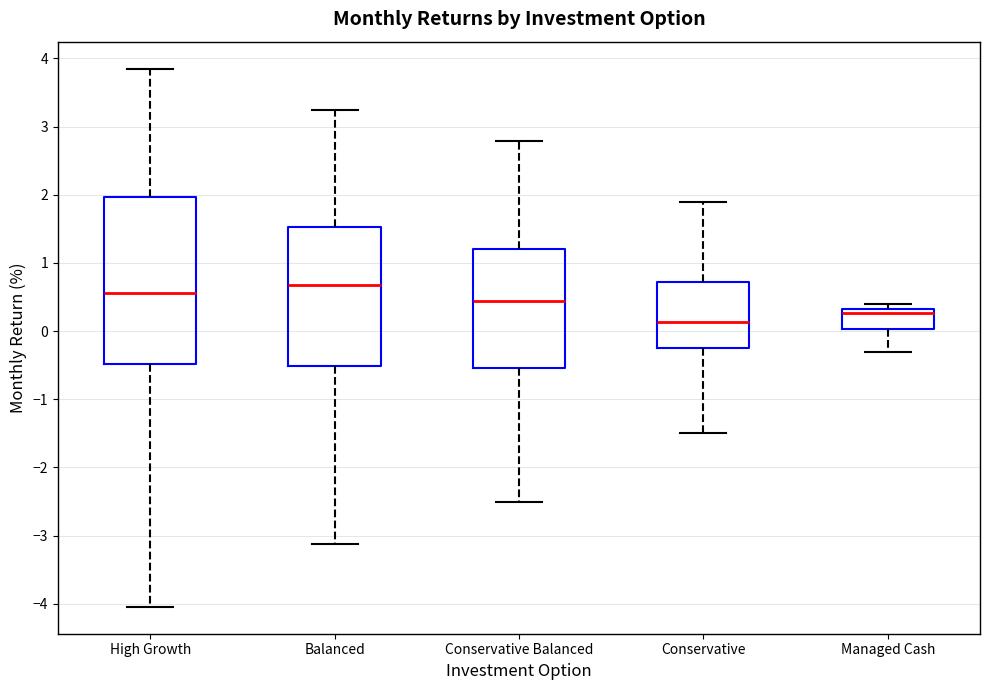

Which box has the highest median line?

Balanced